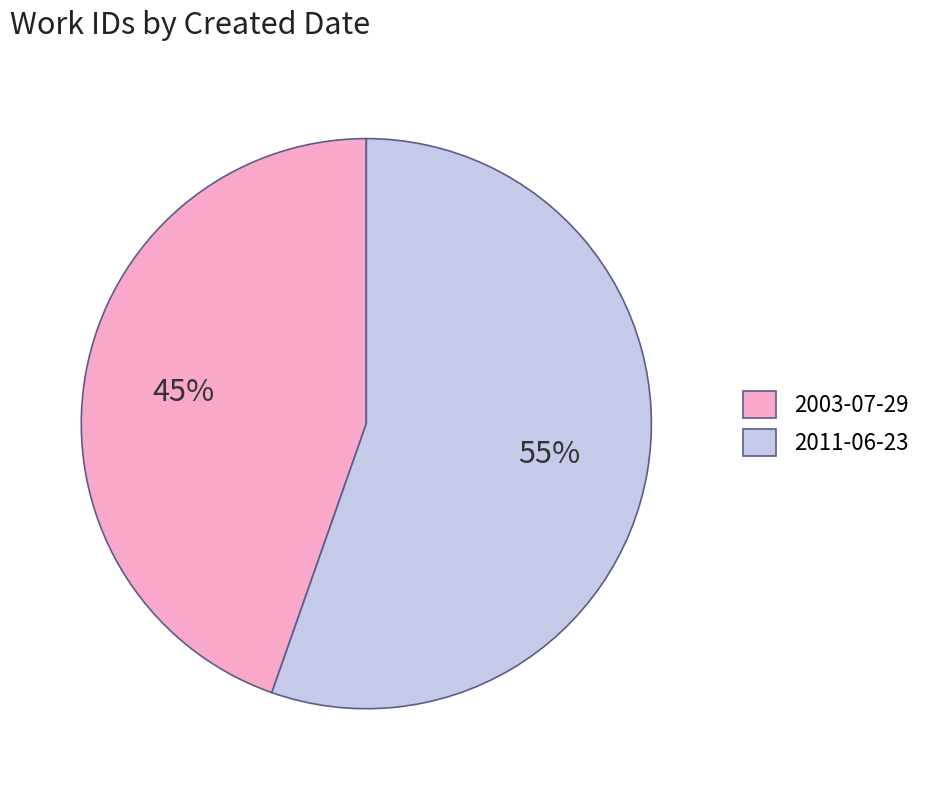

Which category has the smallest portion of the pie?

2003-07-29